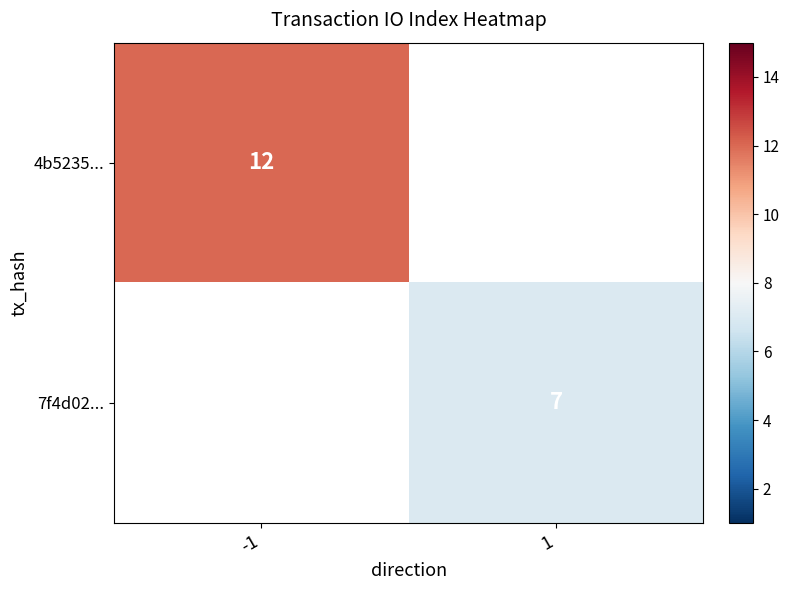

Count the number of categories in the chart.

2